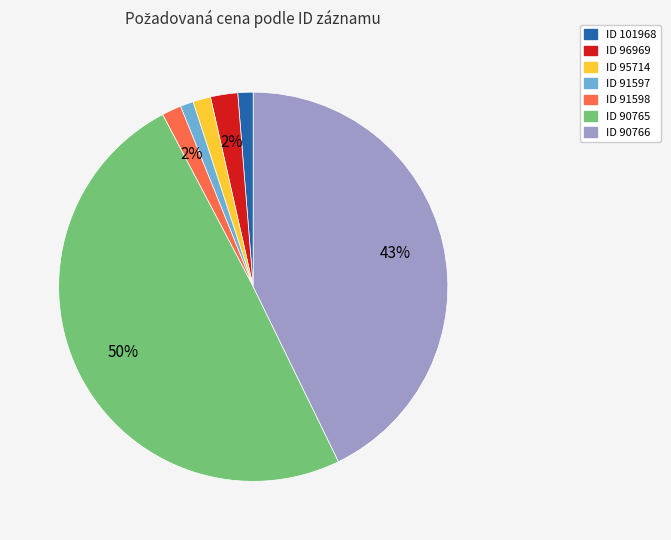

Which category has the biggest portion of the pie?

ID 90765